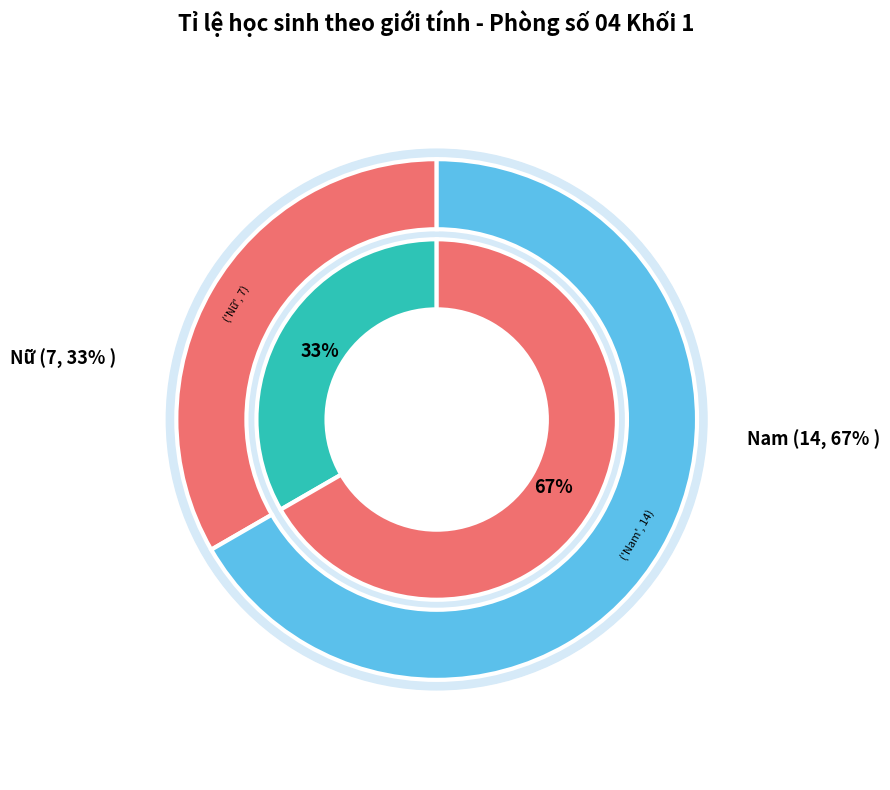

Which slice is the smallest?

Nữ